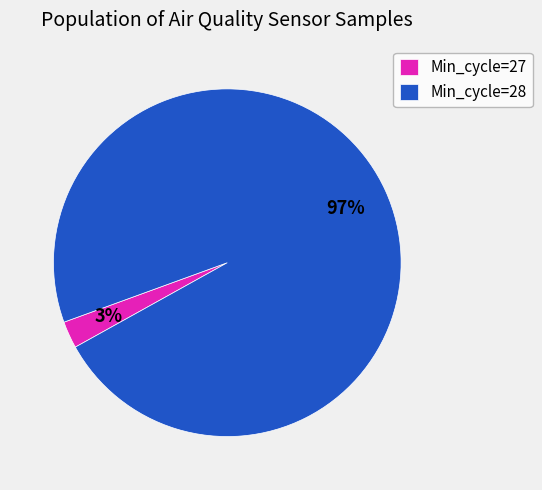

Count the number of slices in the pie.

2